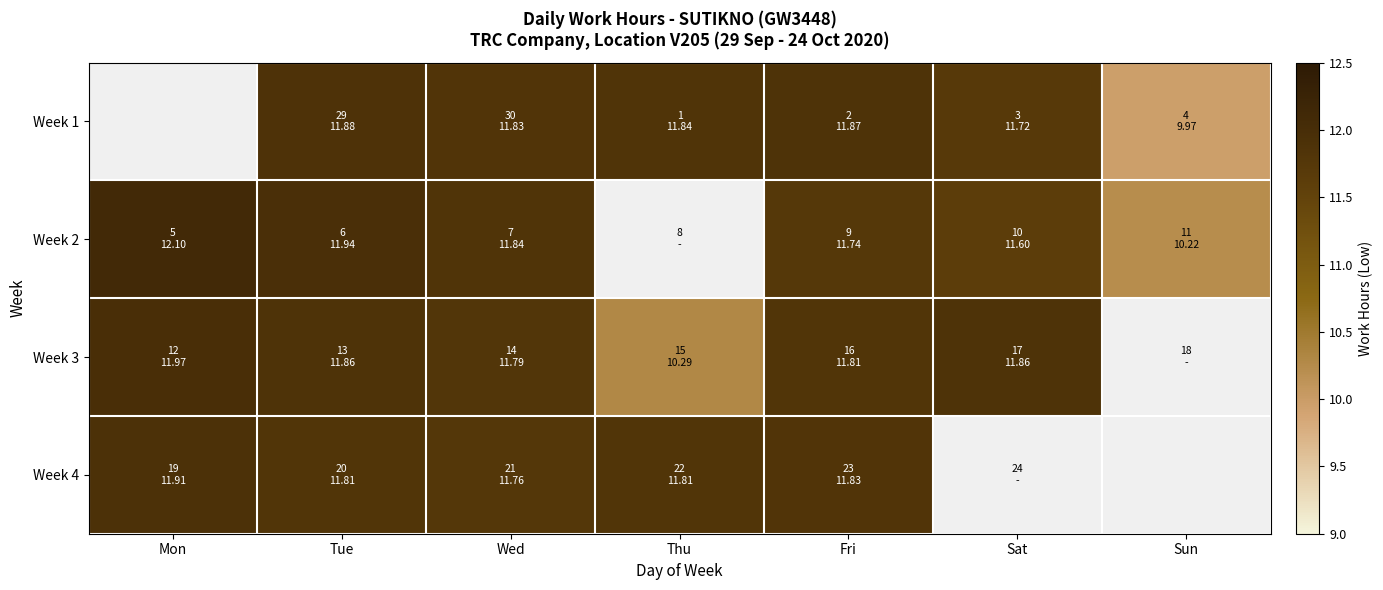

What is the difference between the Week 1 values at Tue and Sat?

0.2